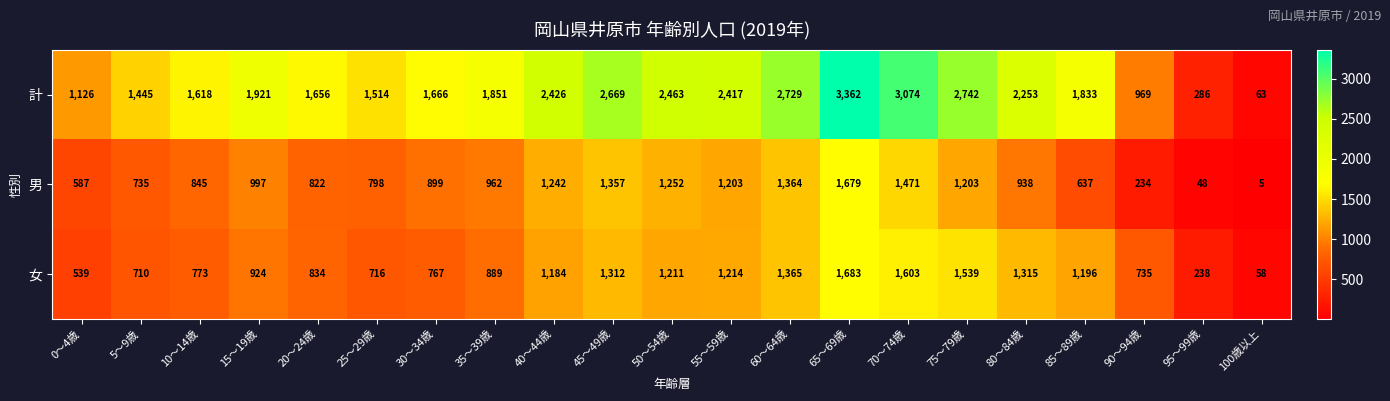

Rank the series at 15～19歳 from highest to lowest value.

計, 男, 女